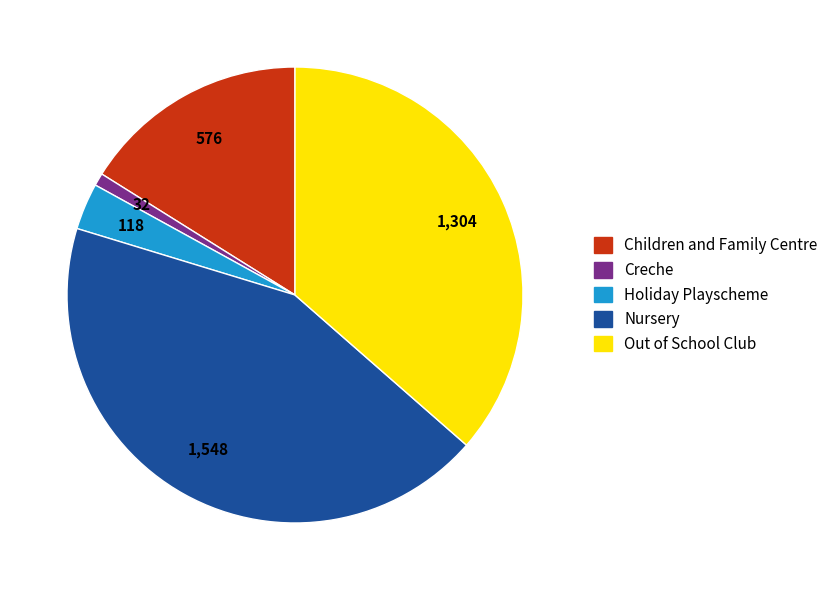

Do Nursery and Out of School Club together represent more than half of the pie?

Yes